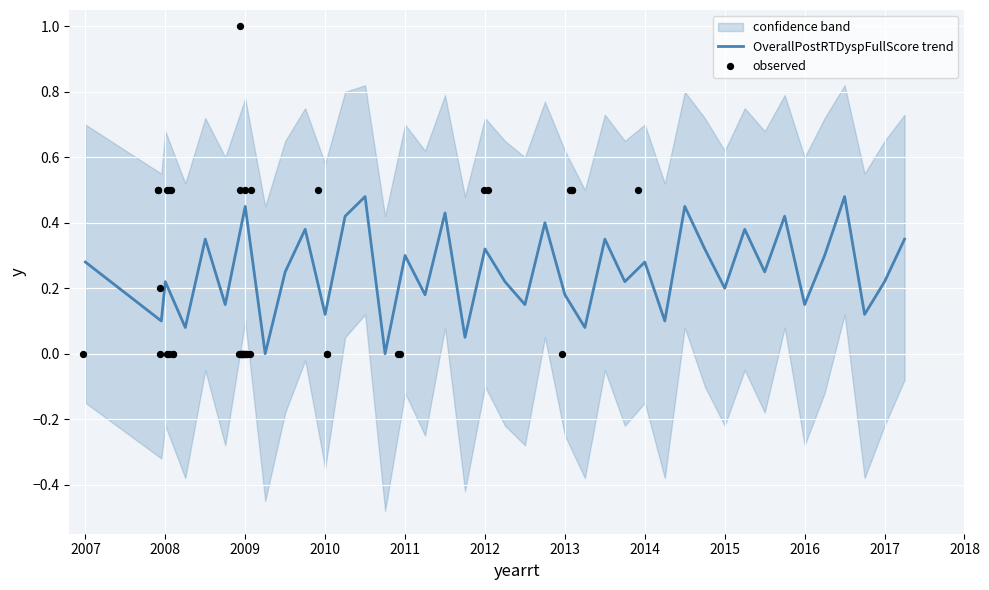

Which series has the largest total across all categories?

OverallPostRTDyspFullScore trend